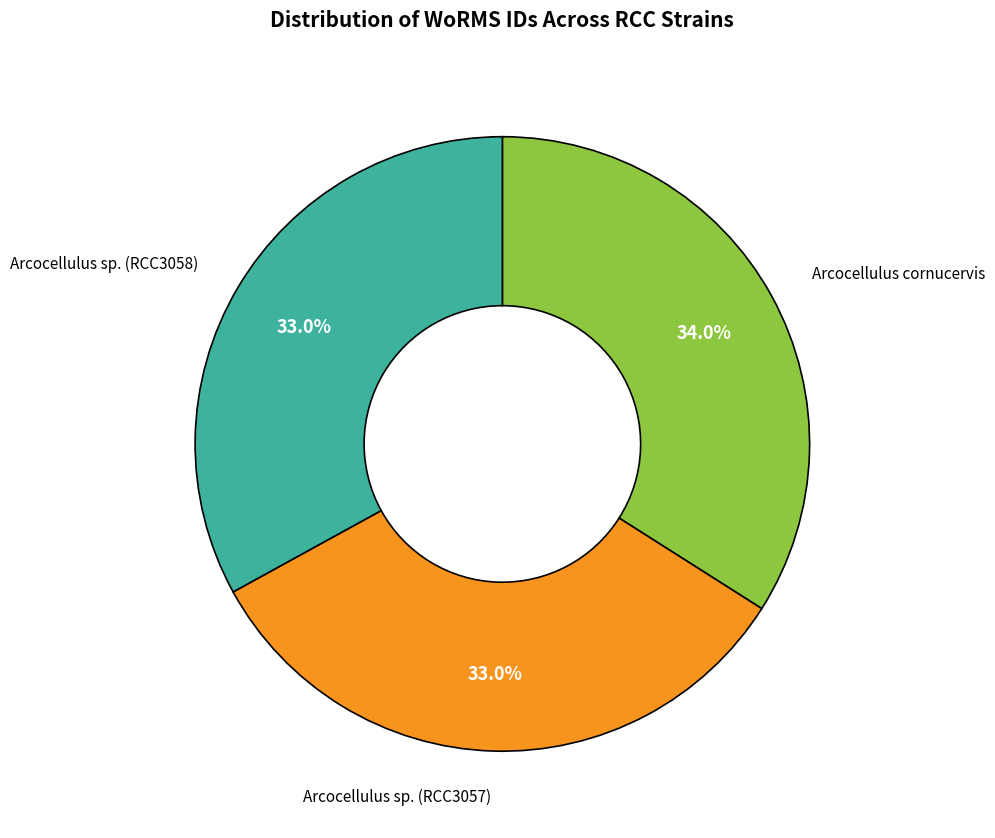

Does any single category account for the majority?

No